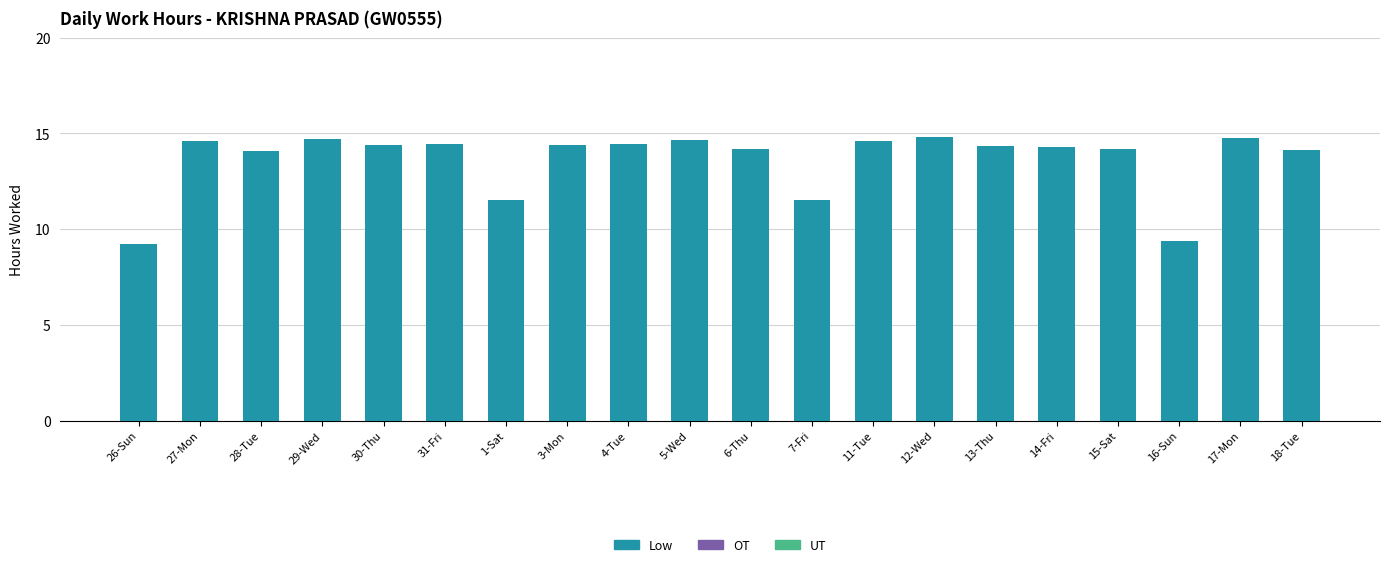

Is it true that the value at 18-Tue is 20.9?

False